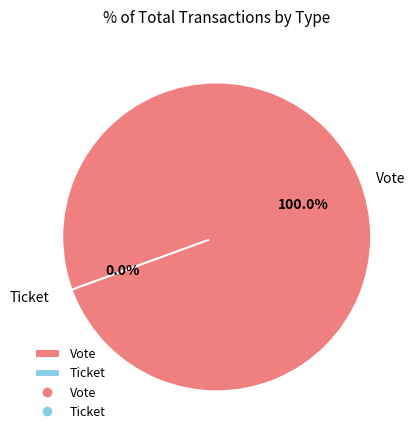

Count the number of slices in the pie.

2